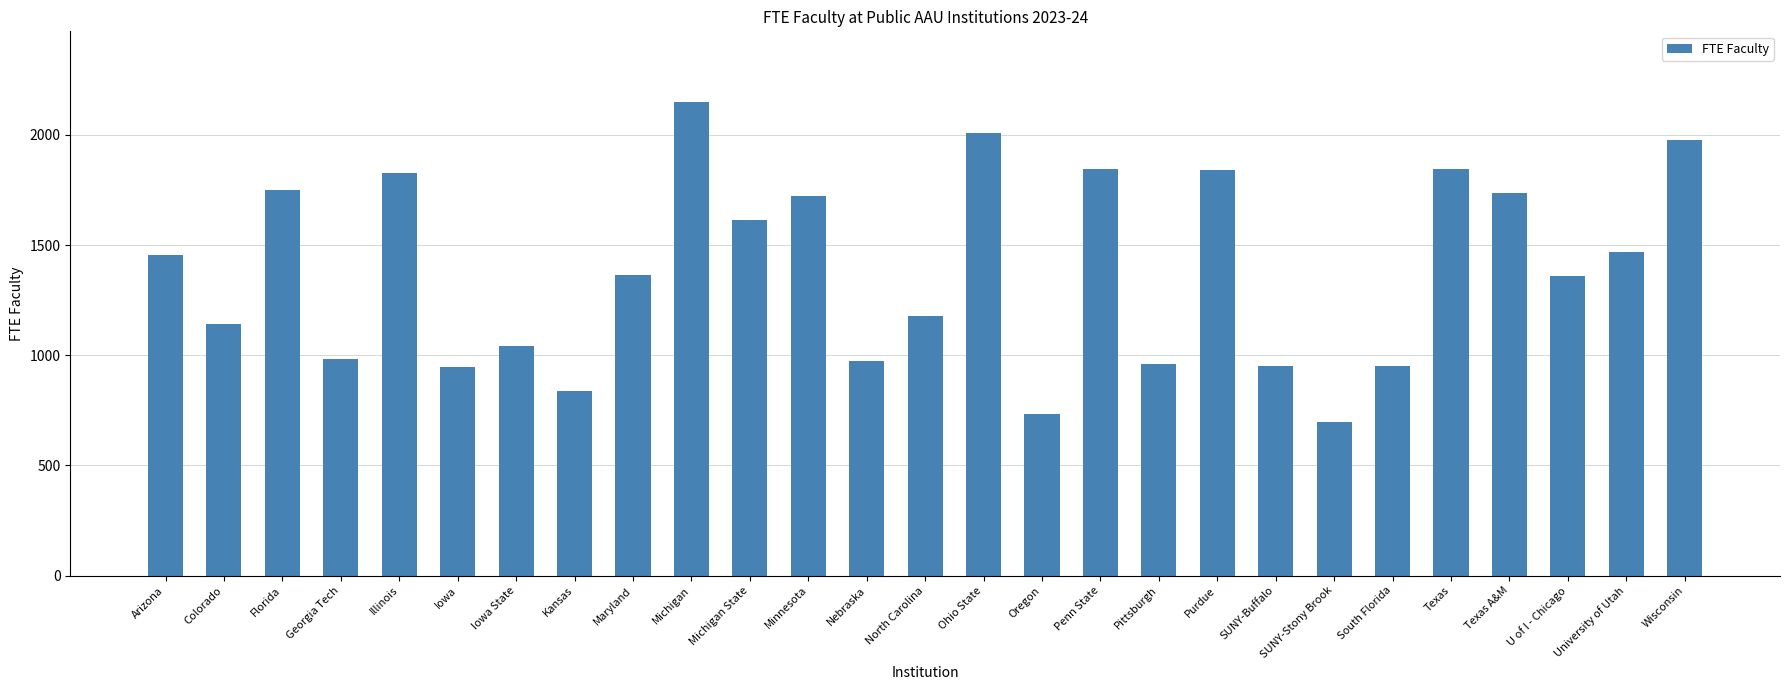

What is the label of the 3rd bar from the left?

Florida